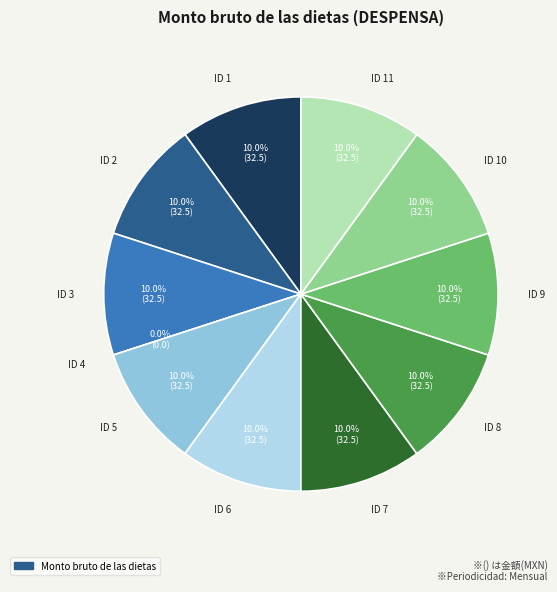

Rank the categories by value from highest to lowest.

ID 1, ID 2, ID 3, ID 5, ID 6, ID 7, ID 8, ID 9, ID 10, ID 11, ID 4